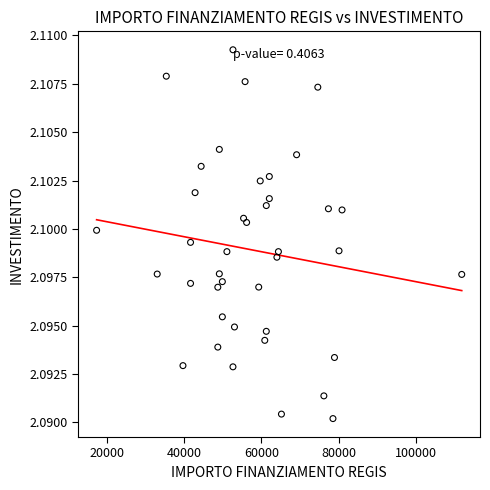

What is the range of X values (max minus min)?

94665.7